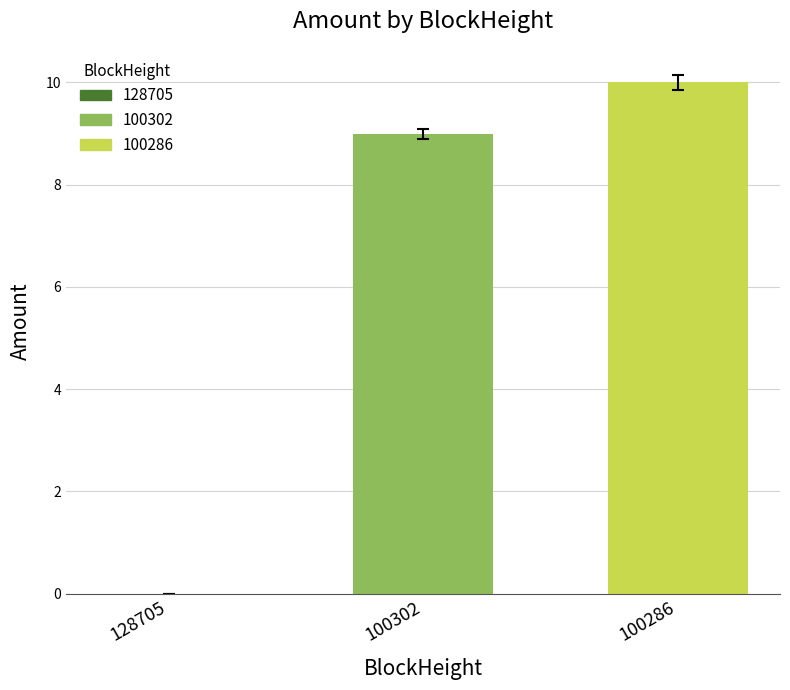

How many values exceed 8?

2